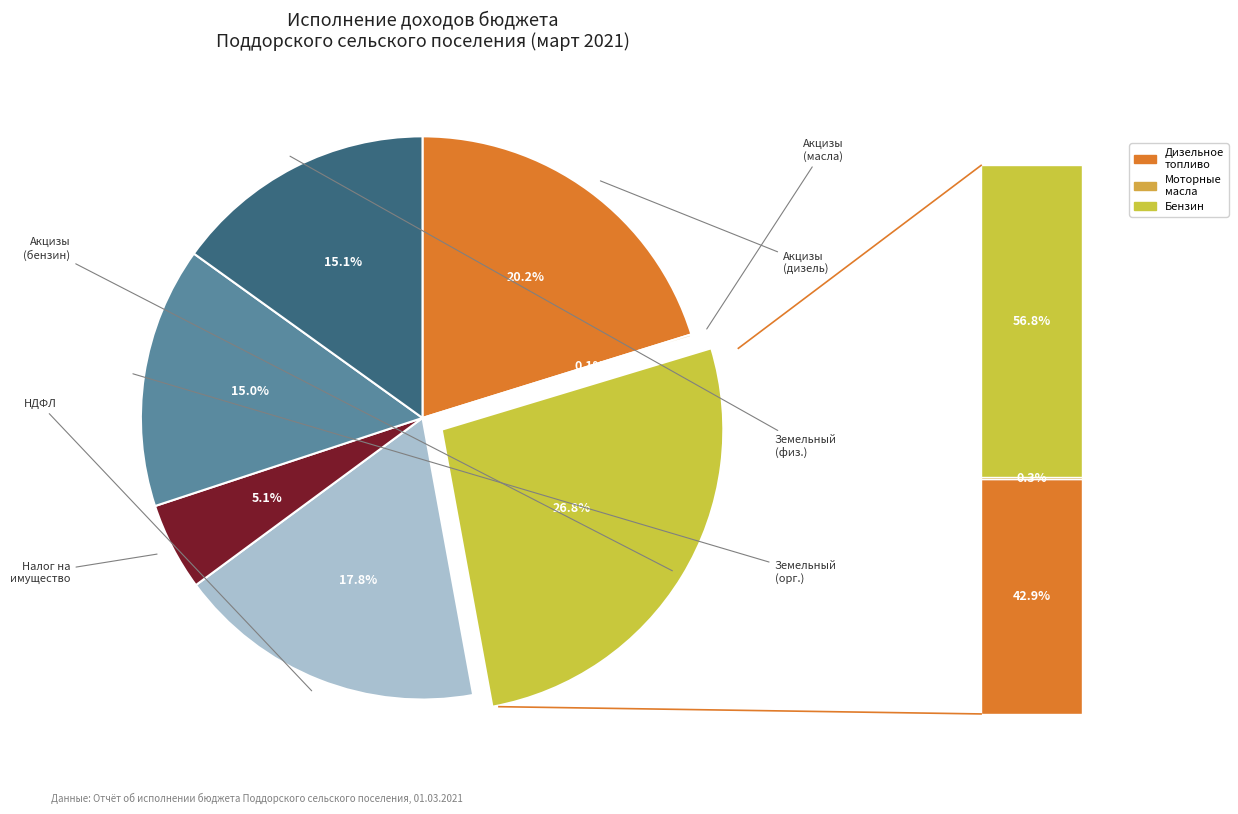

Rank the categories by value from lowest to highest.

Акцизы (моторные масла), Налог на имущество физических лиц, Земельный налог с организаций, Земельный налог с физических лиц, Налог на доходы физических лиц, Акцизы (дизельное топливо), Акцизы (автомобильный бензин)